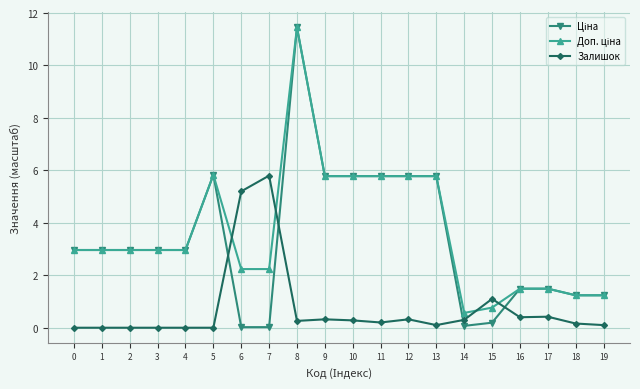

At which category is the sum across all series the highest?

8